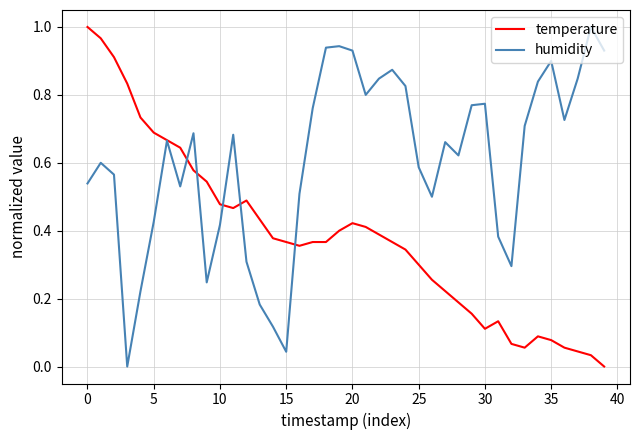

Rank the series by their average value, from highest to lowest.

humidity, temperature